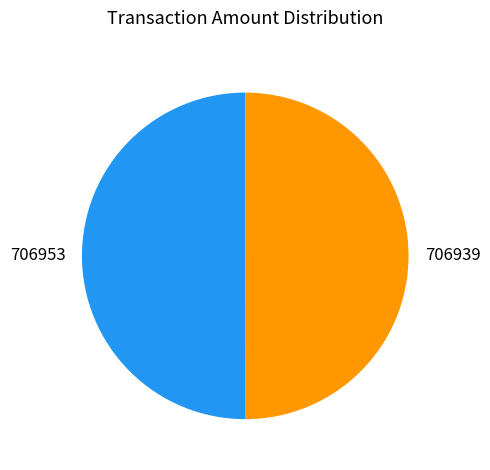

Is it true that 706953 is 64% of the pie?

False